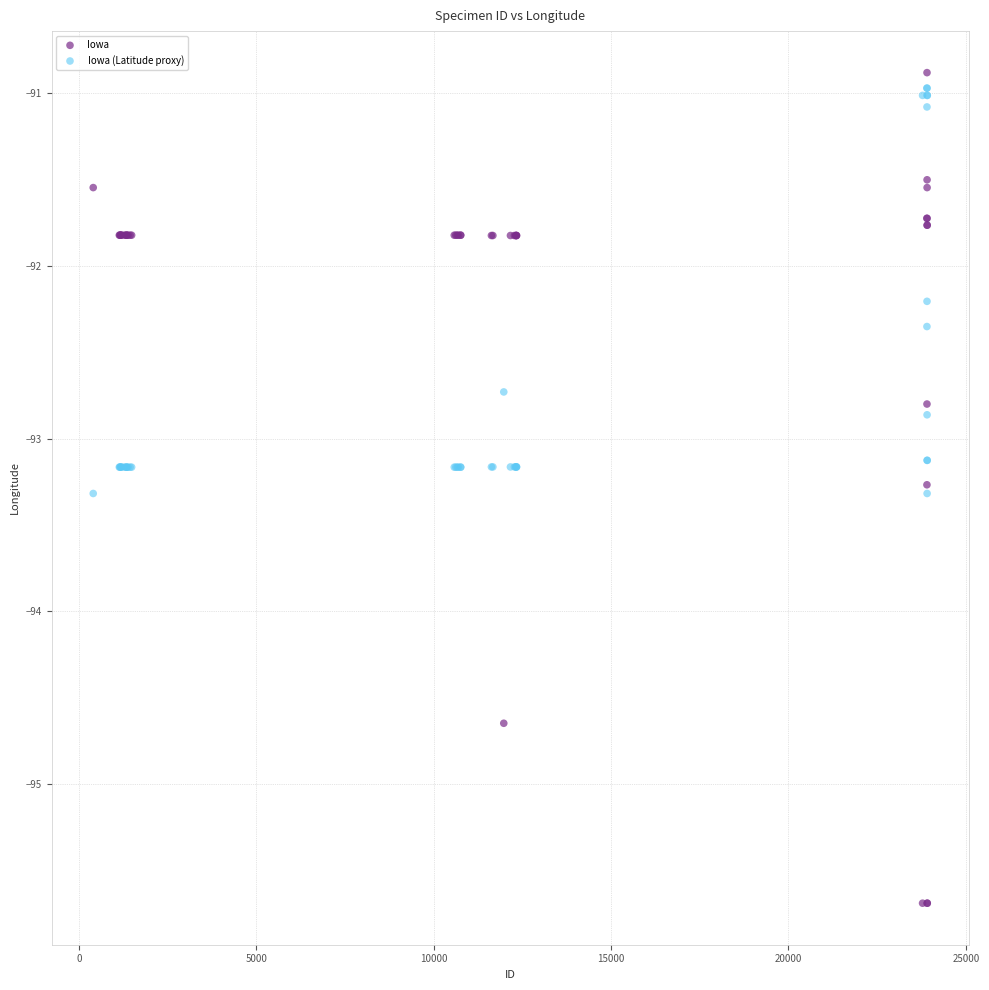

What is the X range (max minus min) for the scatter plot?

23505.0